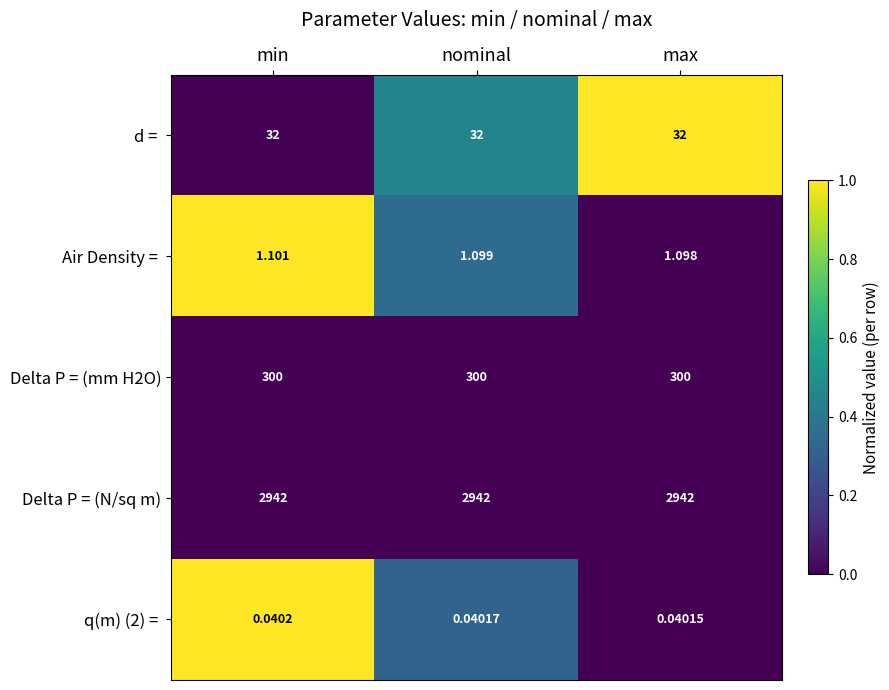

Which series has the largest total across all categories?

Delta P = (N/sq m)